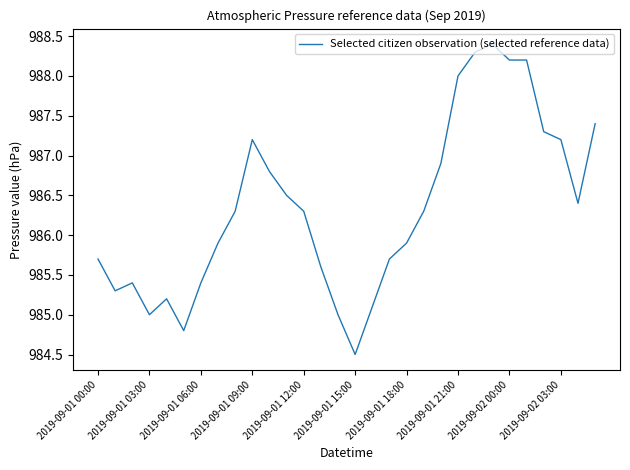

What is the maximum value shown in the chart?

988.4